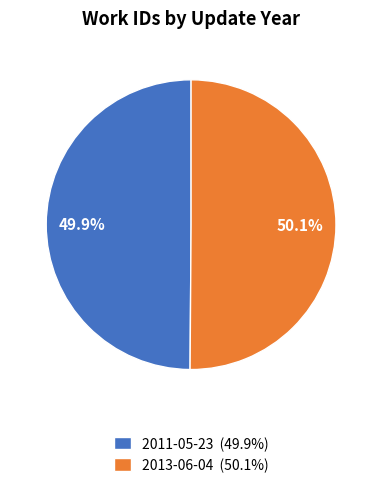

Is there a majority slice in this chart?

Yes